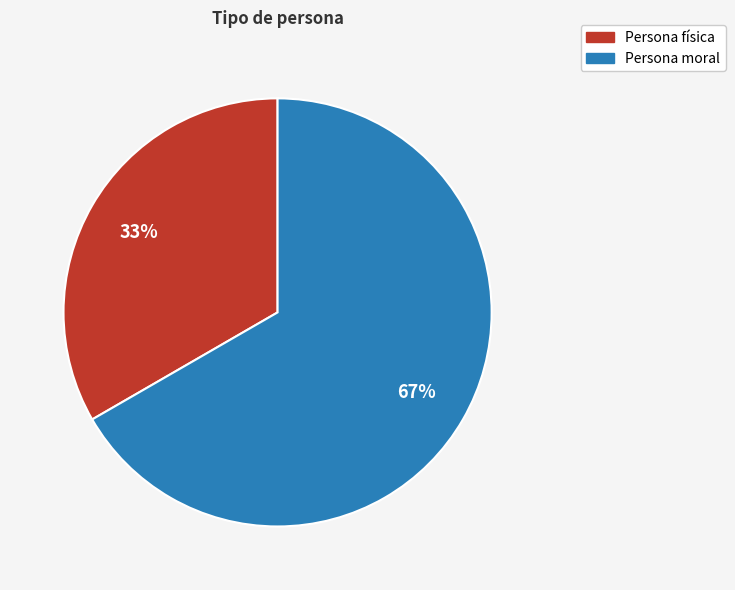

Is it true that Persona física is 33% of the pie?

True